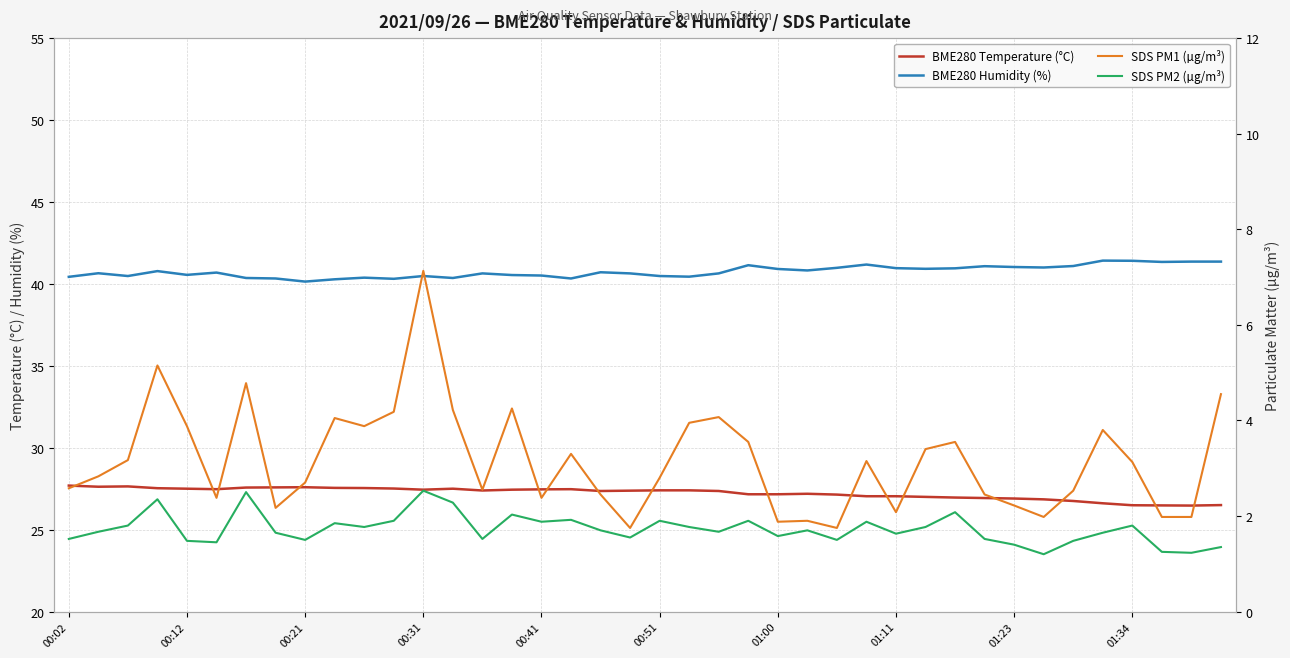

What is the difference between the maximum and minimum values in the BME280 Temperature (°C) series?

1.2